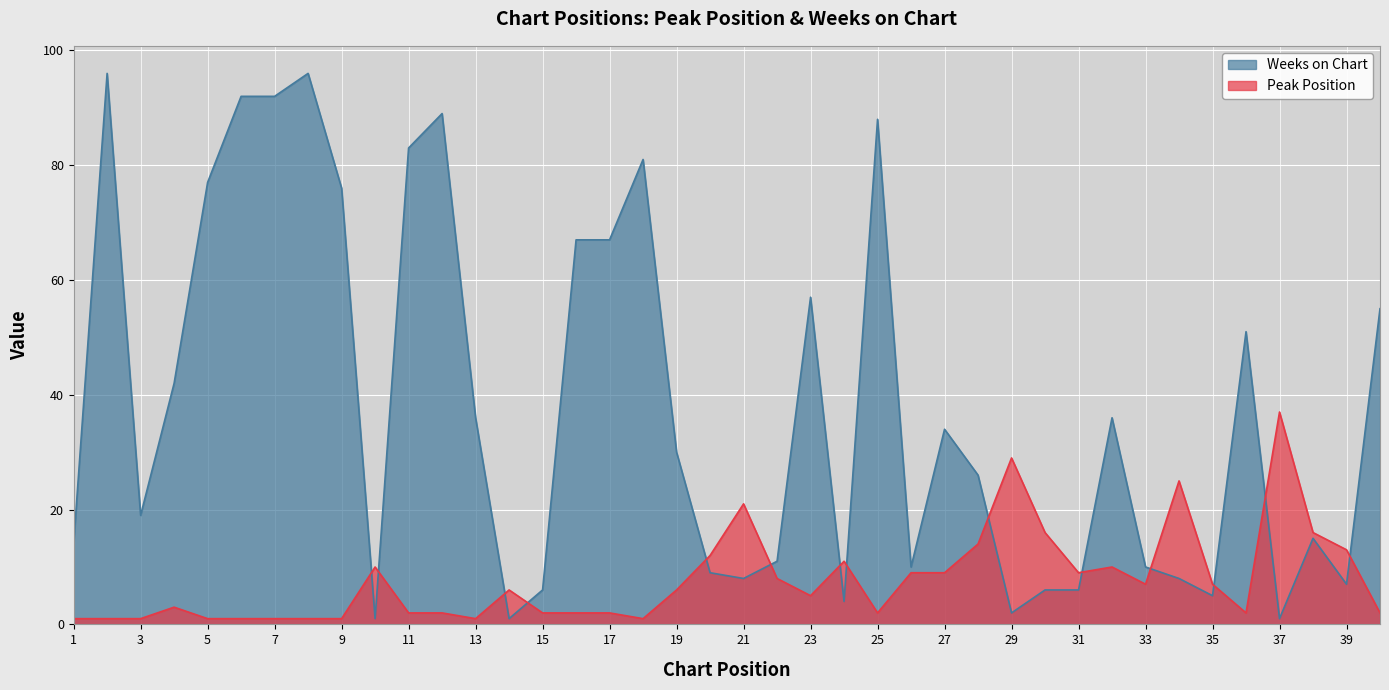

True or false: Weeks on Chart and Peak Position cross at least once.

True